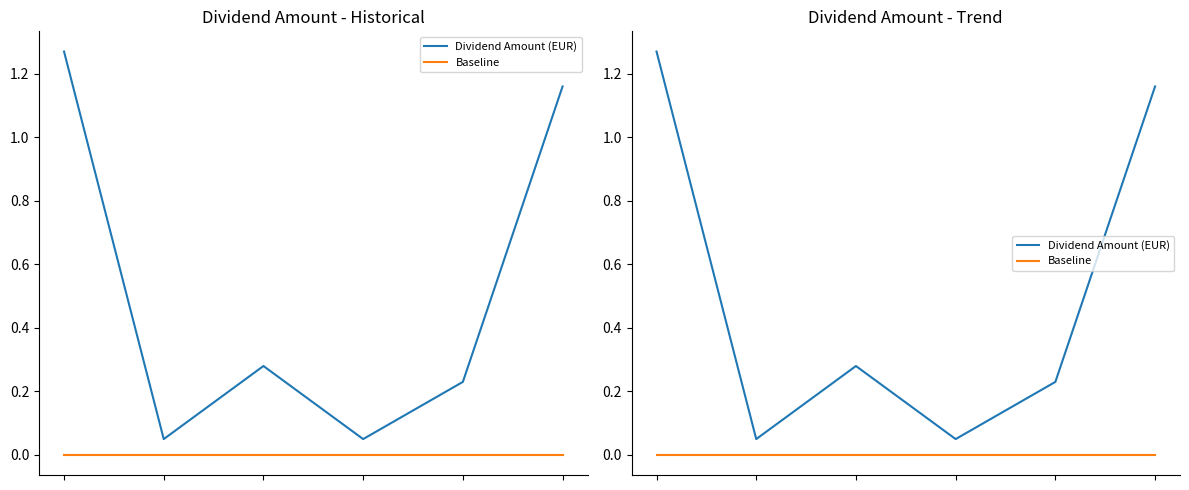

What is the total value across all series at 2?

0.3